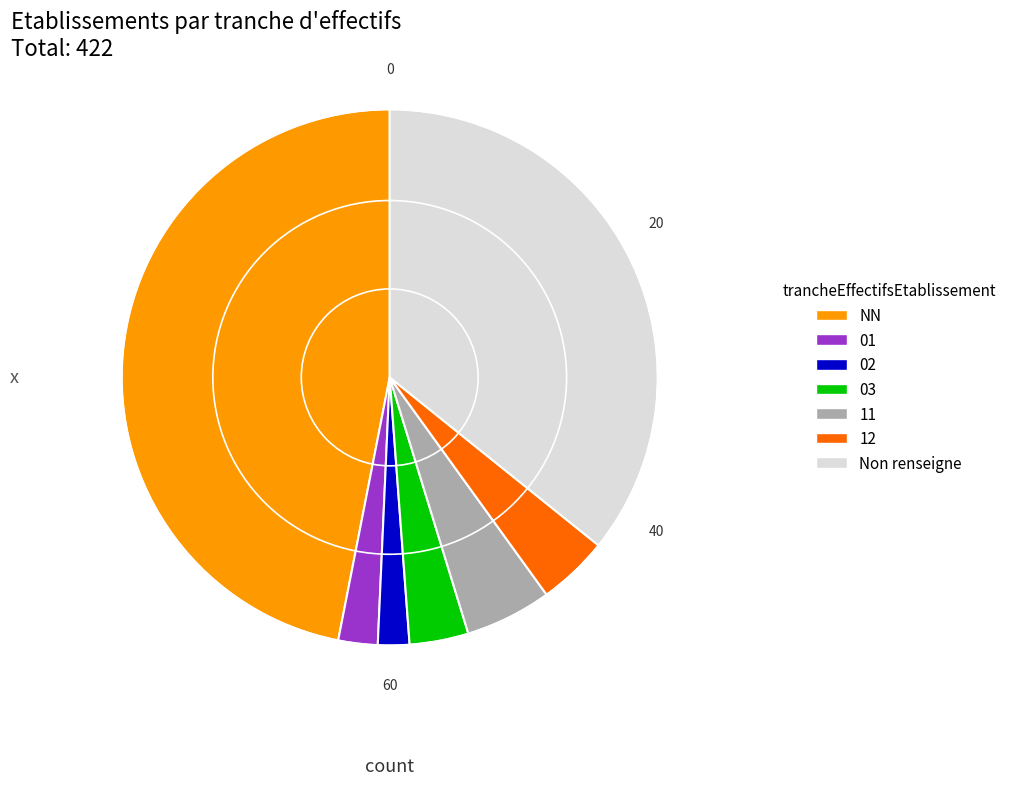

Do 03 and 02 together represent more than half of the pie?

No